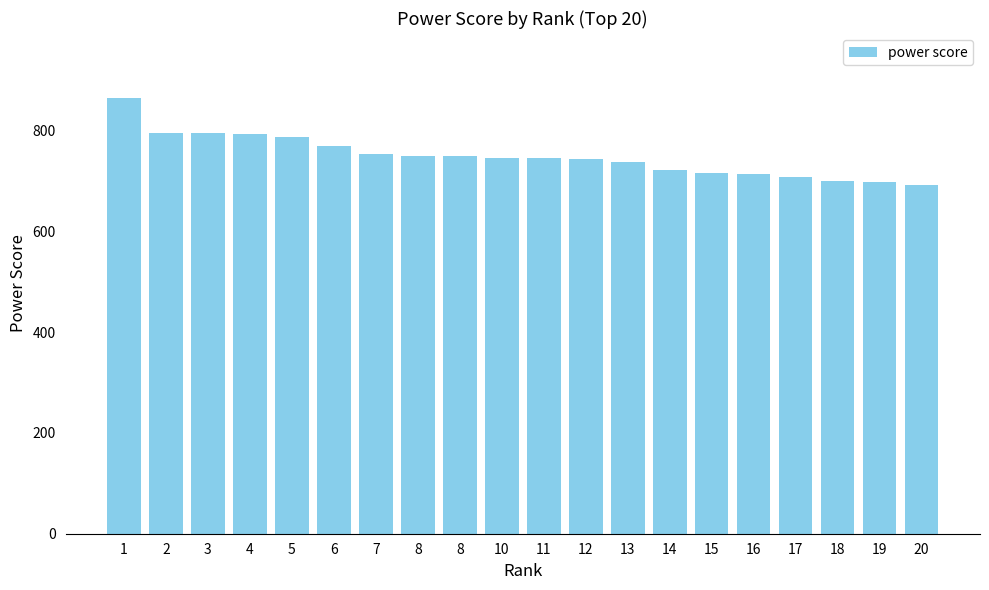

The chart shows a value of 796 at 2. True or false?

True